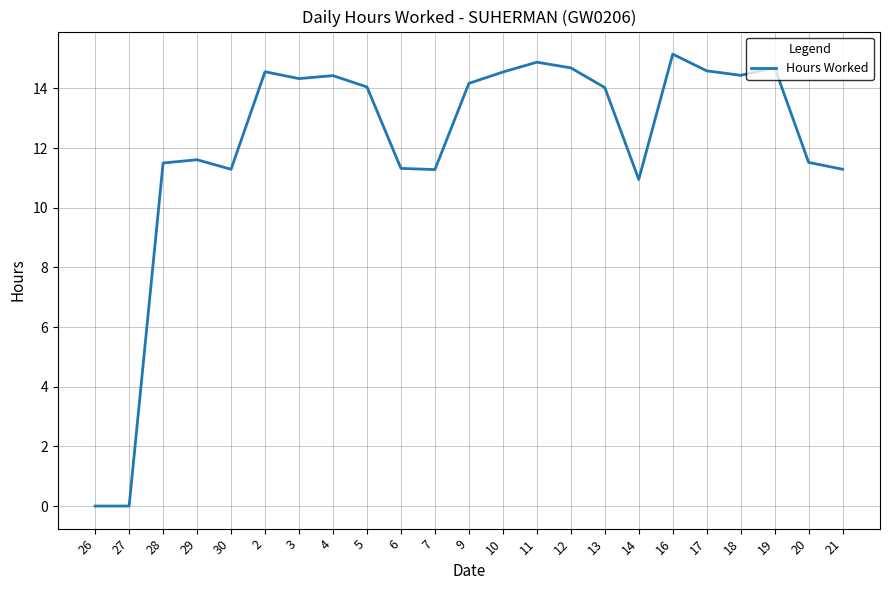

What is the average value?

12.1